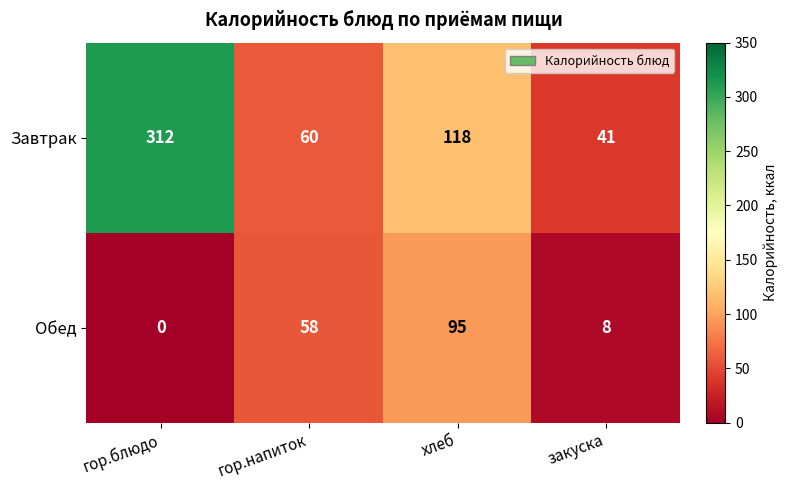

At how many categories does at least one series exceed 102?

2